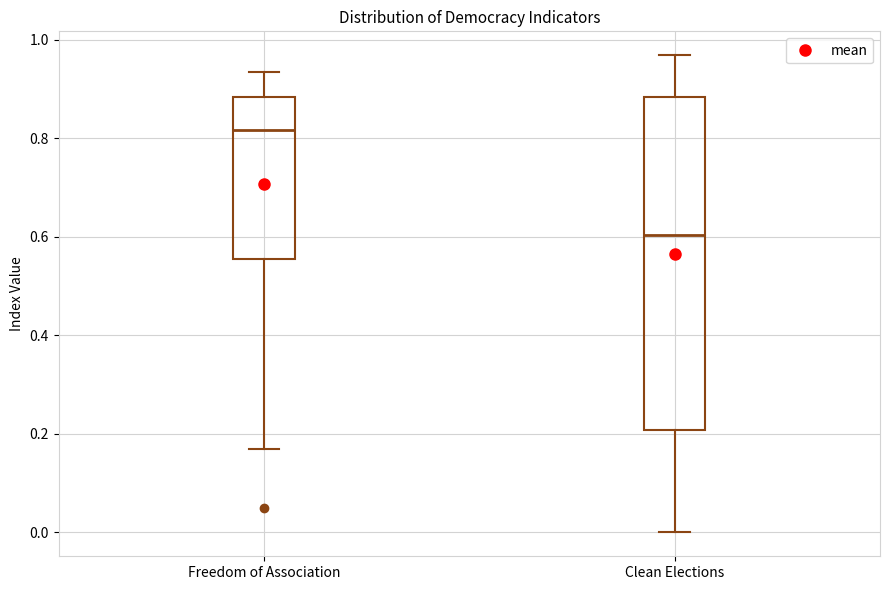

Which box has the lowest median line?

Clean Elections